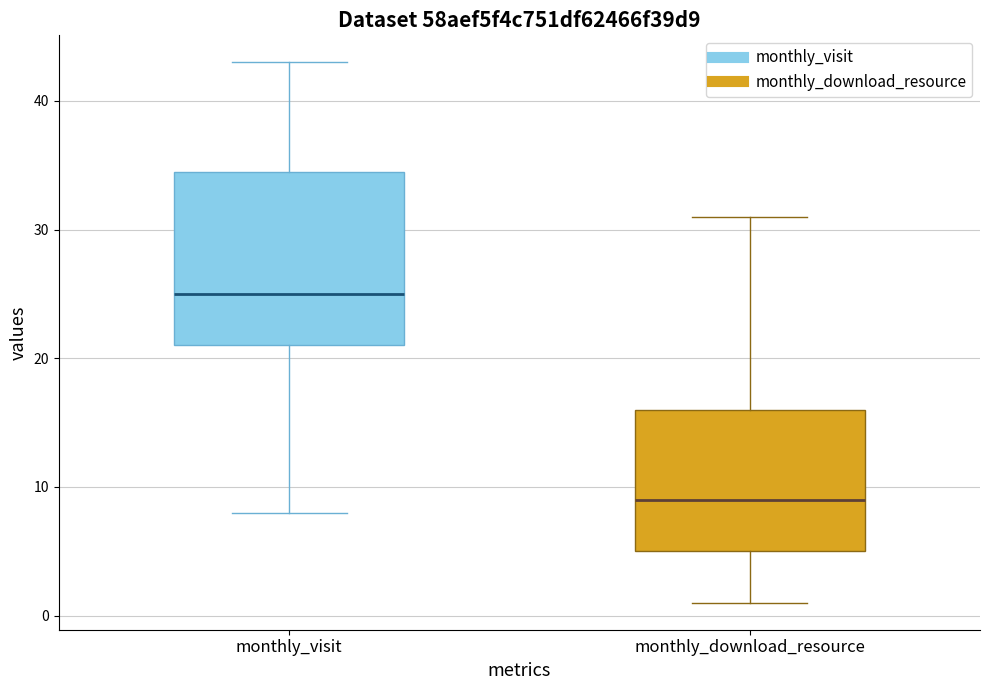

Reading left to right, read every box against the y-axis: the position of its median line, the range the box covers, and the ends of its whiskers. The values are not printed on the chart, so give them approximately, as read against the axis.

monthly_visit: median 25, box 21 to 35, whiskers 8 to 43
monthly_download_resource: median 9, box 5 to 16, whiskers 1 to 31